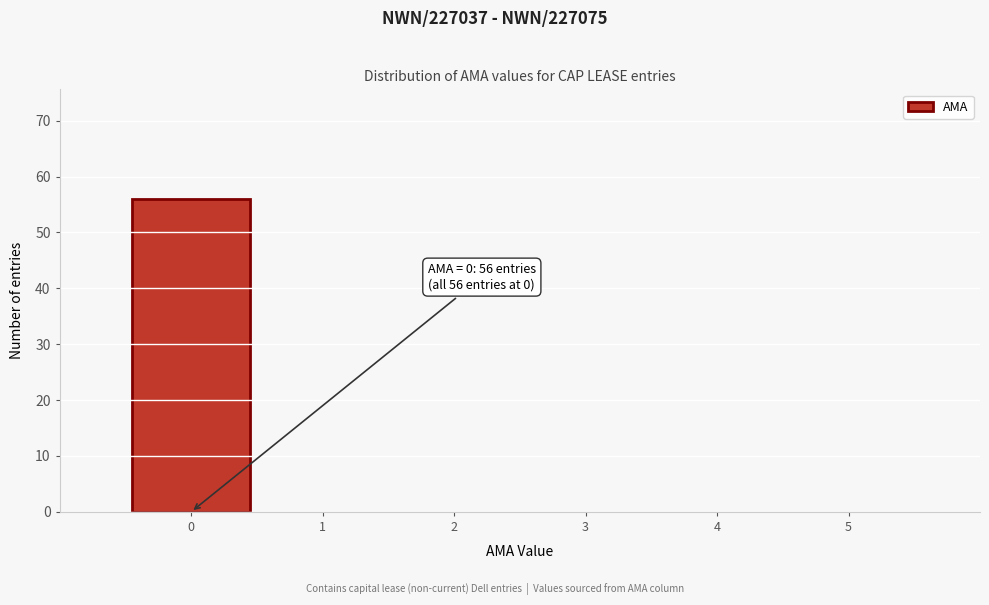

Which range on the x-axis has the tallest bar?

-0.5 to 0.5